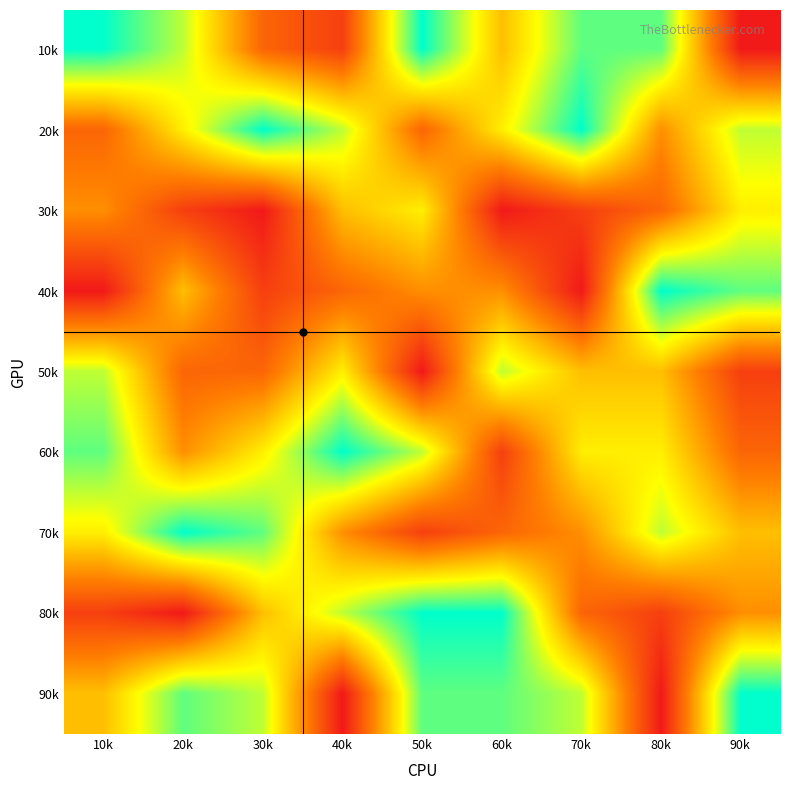

Rank the series at 40k from highest to lowest value.

60k, 20k, 80k, 50k, 30k, 70k, 40k, 10k, 90k